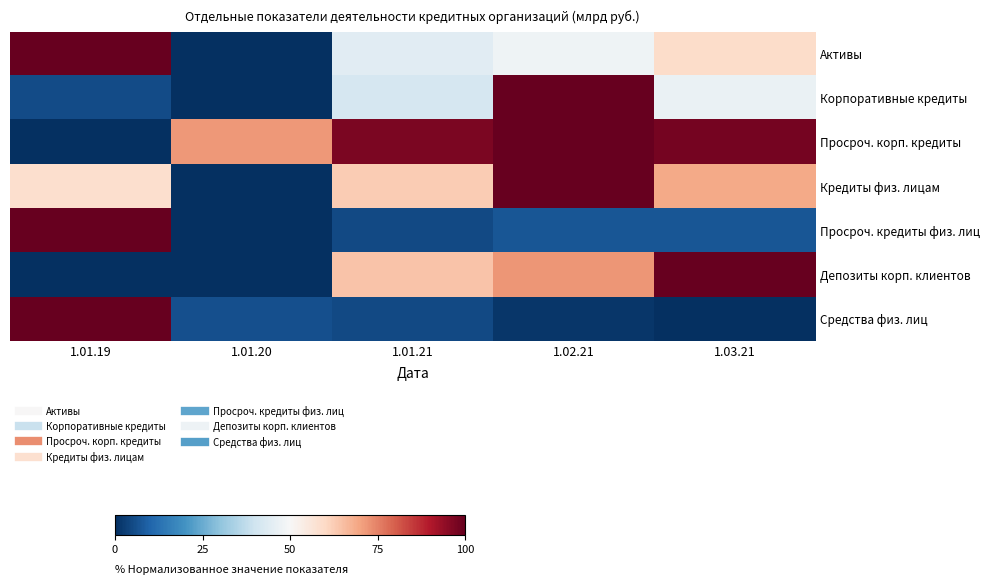

What is the greatest value displayed?

100.0